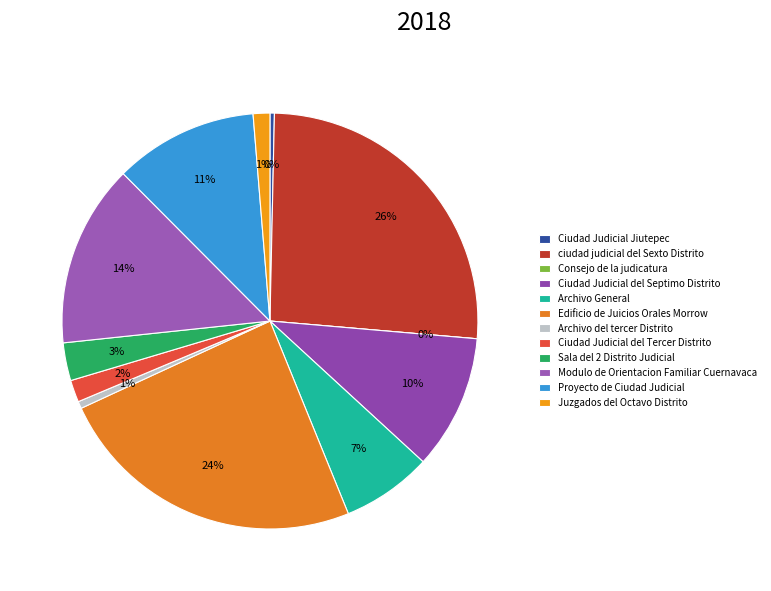

Between Ciudad Judicial Jiutepec and ciudad judicial del Sexto Distrito, which is larger?

ciudad judicial del Sexto Distrito